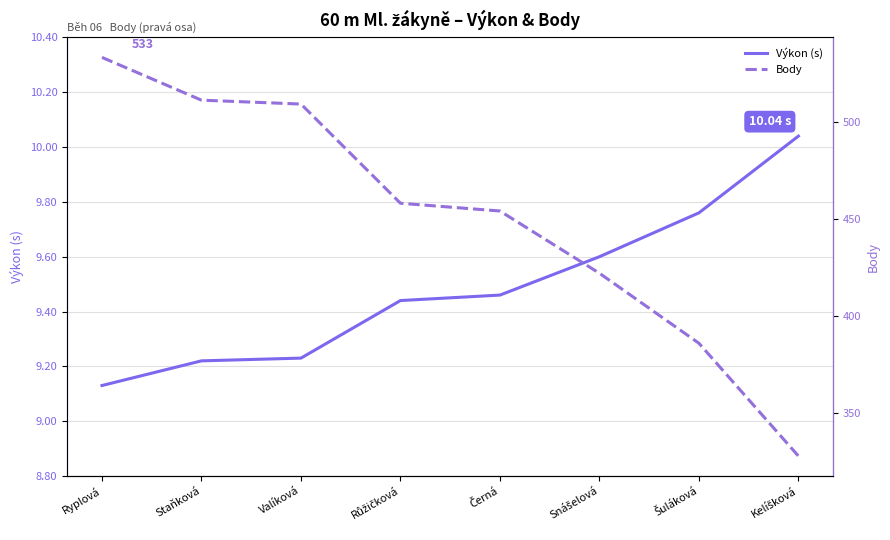

What is the highest value of the Body series?

533.0